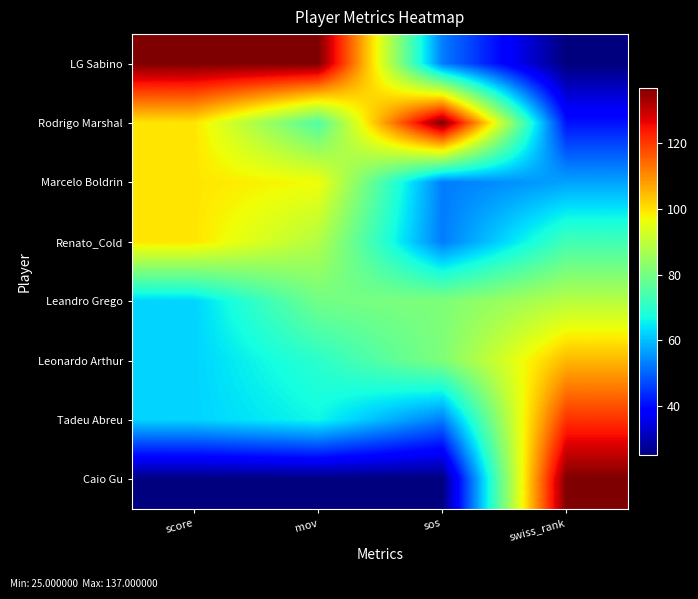

Reading right to left, extract all data points from this chart.

LG Sabino: swiss_rank=25.0	sos=52.8	mov=137.0	score=137.0
Rodrigo Marshal: swiss_rank=41.0	sos=137.0	mov=74.9	score=99.7
Marcelo Boldrin: swiss_rank=57.0	sos=52.8	mov=96.8	score=99.7
Renato_Cold: swiss_rank=73.0	sos=52.8	mov=88.3	score=99.7
Leandro Grego: swiss_rank=89.0	sos=81.4	mov=79.8	score=62.3
Leonardo Arthur: swiss_rank=105.0	sos=81.4	mov=70.0	score=62.3
Tadeu Abreu: swiss_rank=121.0	sos=52.8	mov=66.4	score=62.3
Caio Gu: swiss_rank=137.0	sos=25.0	mov=25.0	score=25.0